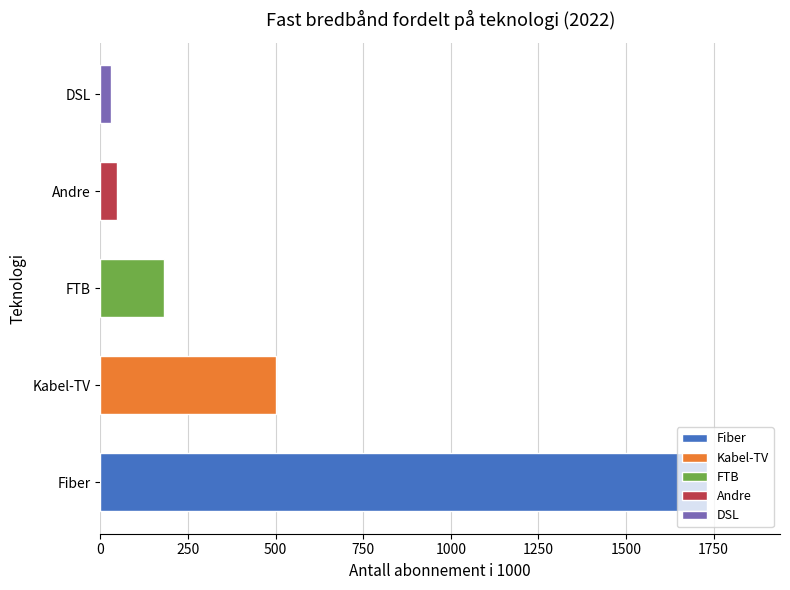

The value at Fiber is 1731.8. True or false?

True